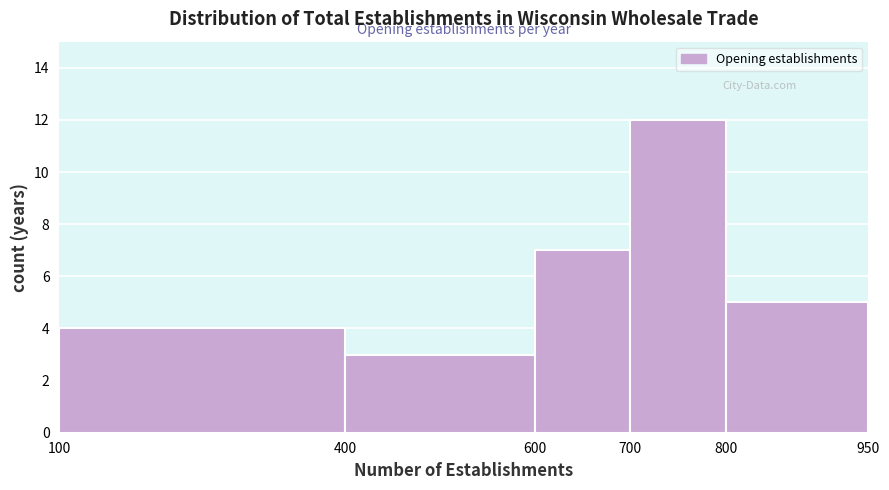

Which range on the x-axis has the tallest bar?

700 to 800